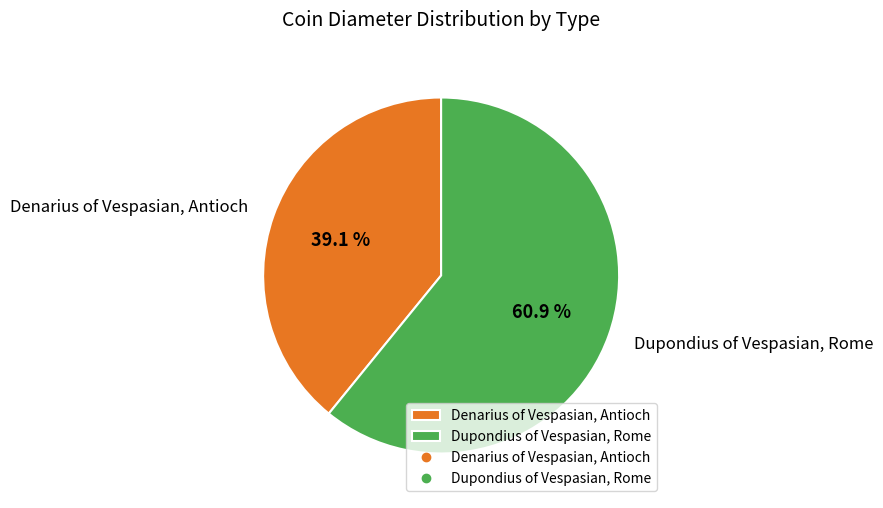

Is Dupondius of Vespasian, Rome the majority of the pie?

Yes